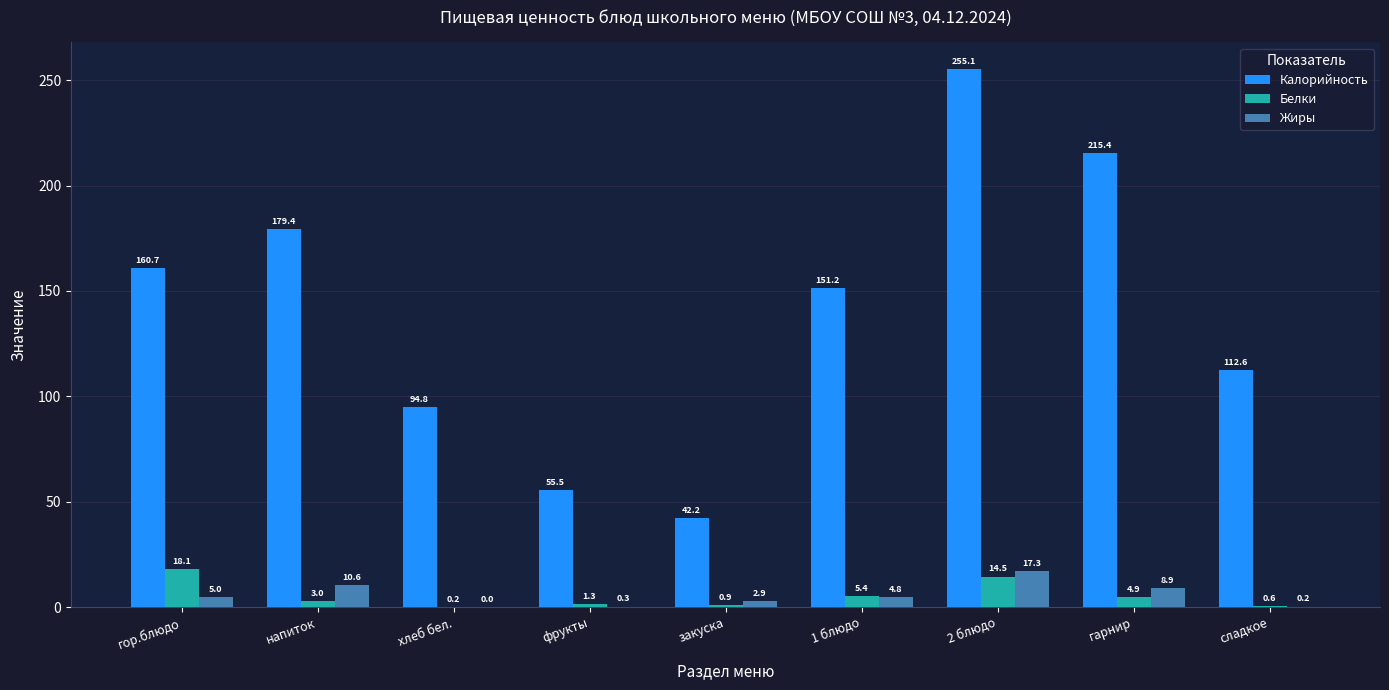

True or false: Белки has a value of 1.3 at фрукты.

True